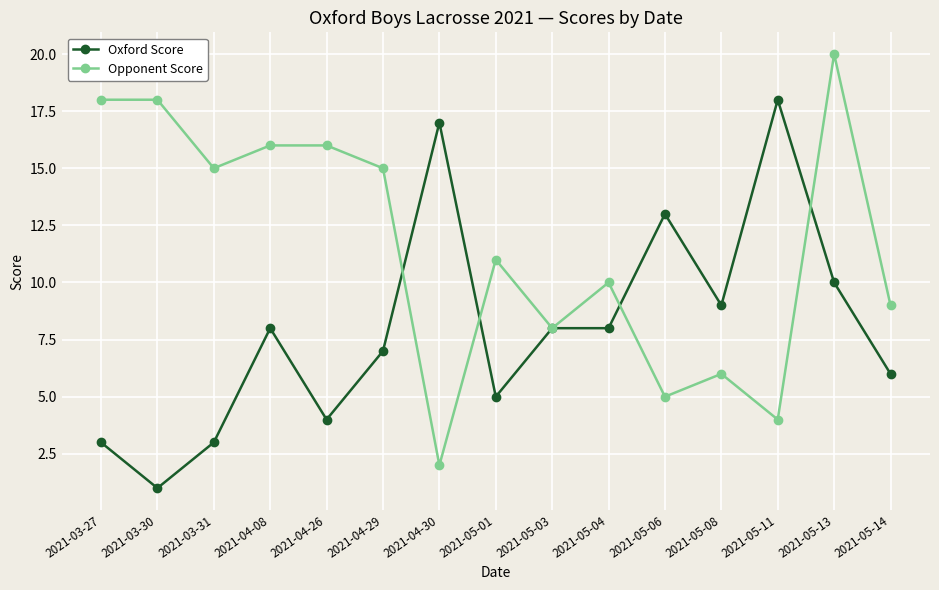

True or false: Opponent Score has more than 2 interior local peaks.

True